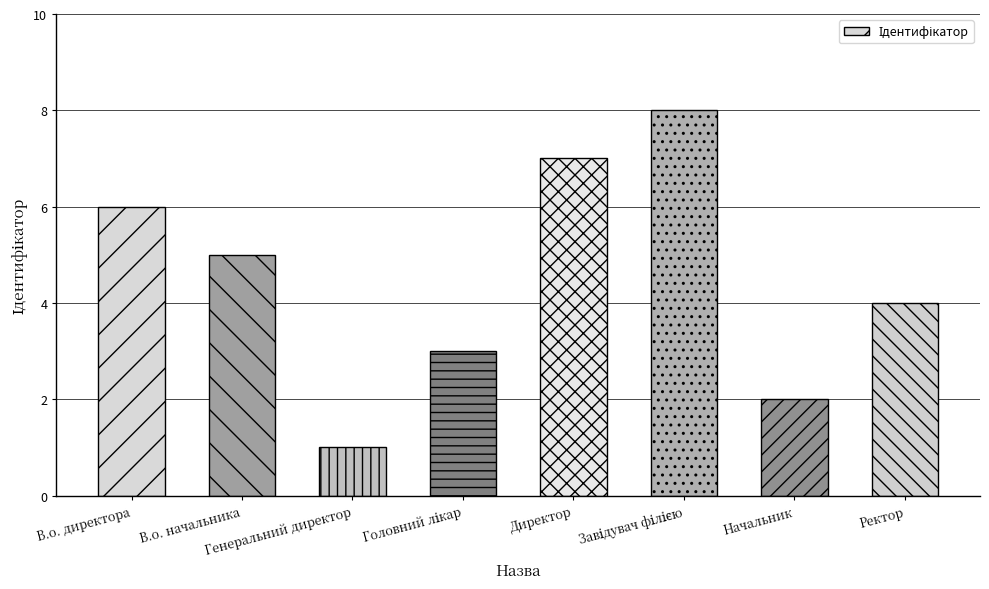

Reading left to right, what are all the values shown in this chart?

6	5	1	3	7	8	2	4